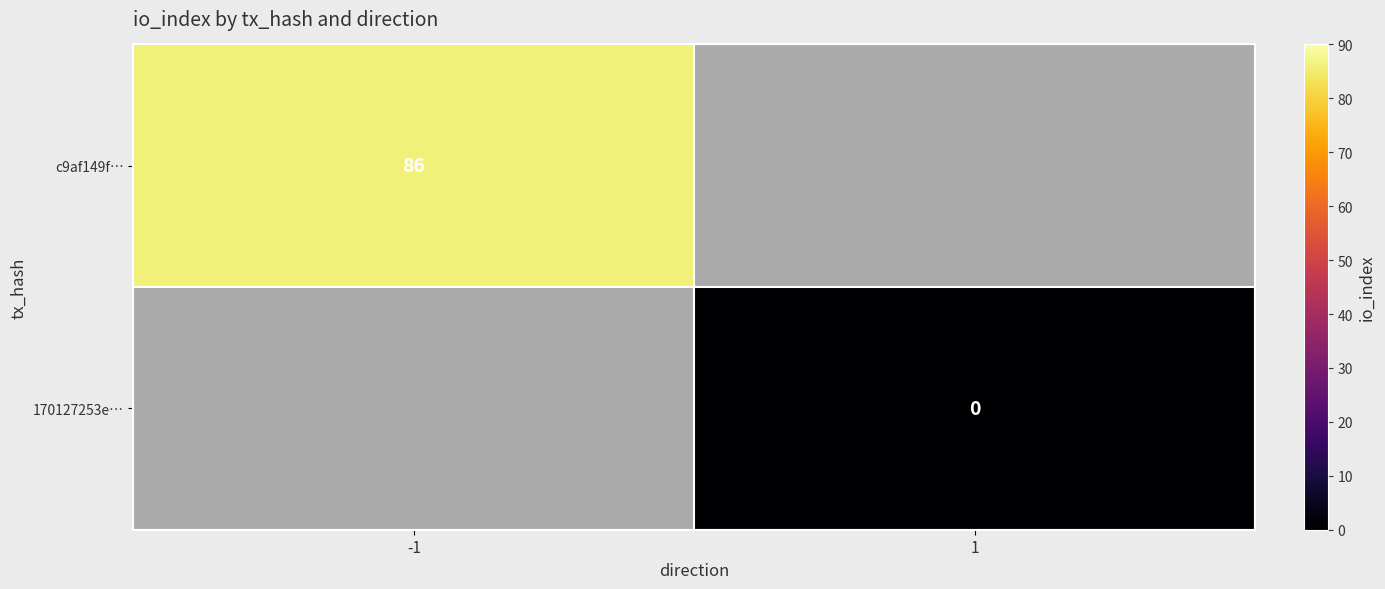

Which category has the lowest value in the c9af149f… series?

-1